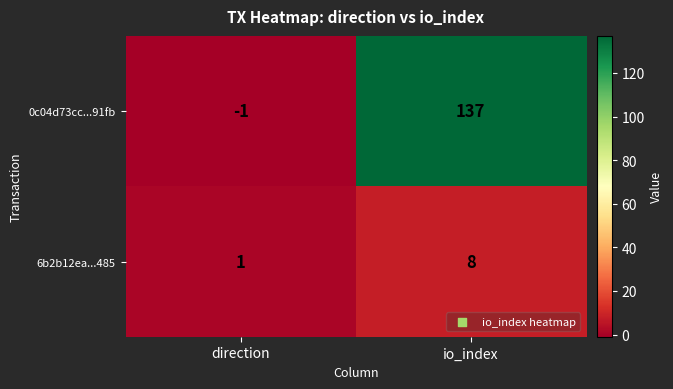

Between direction and io_index, which series saw the biggest shift?

0c04d73cc...91fb